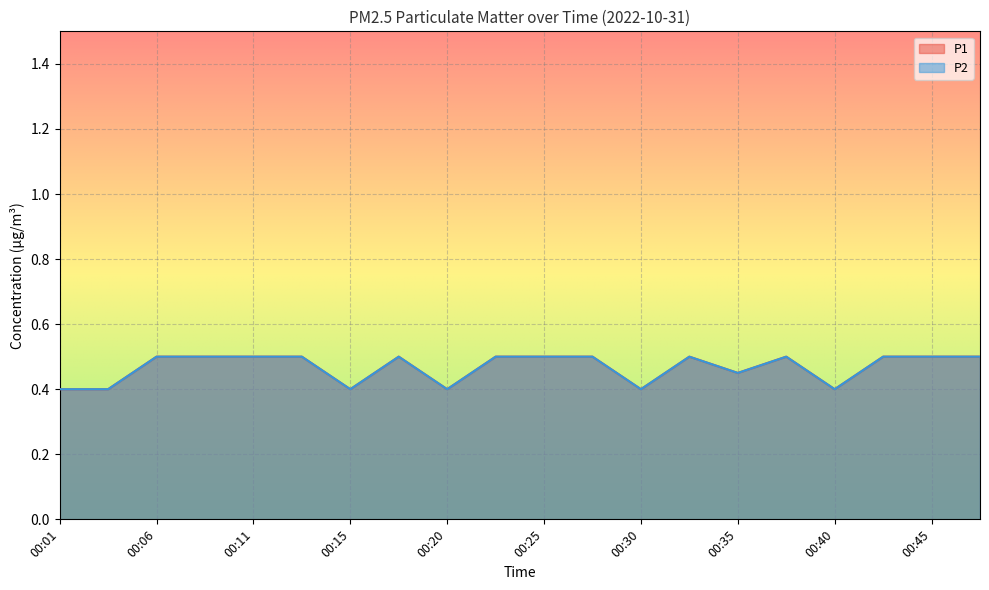

Where is P2 nearest to the value 0?

00:01